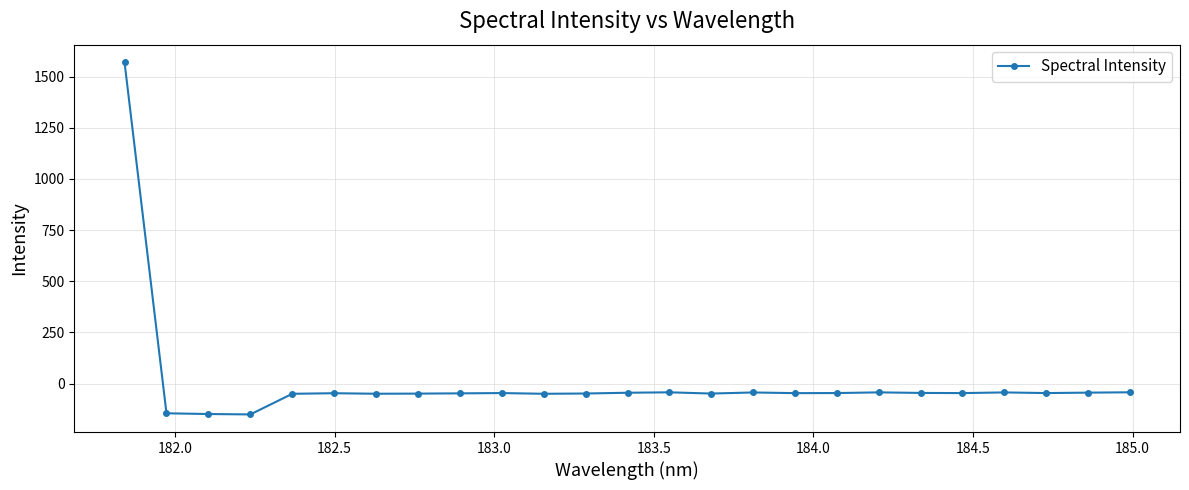

What is the maximum value shown in the chart?

1569.7